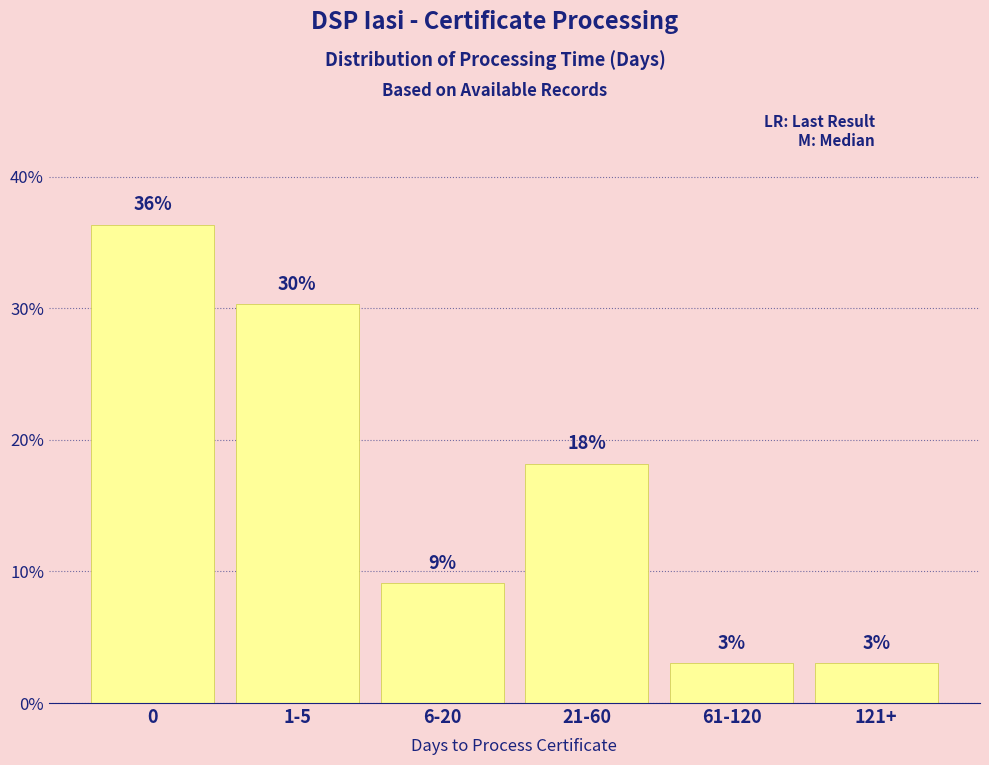

Does the chart contain any negative values?

No